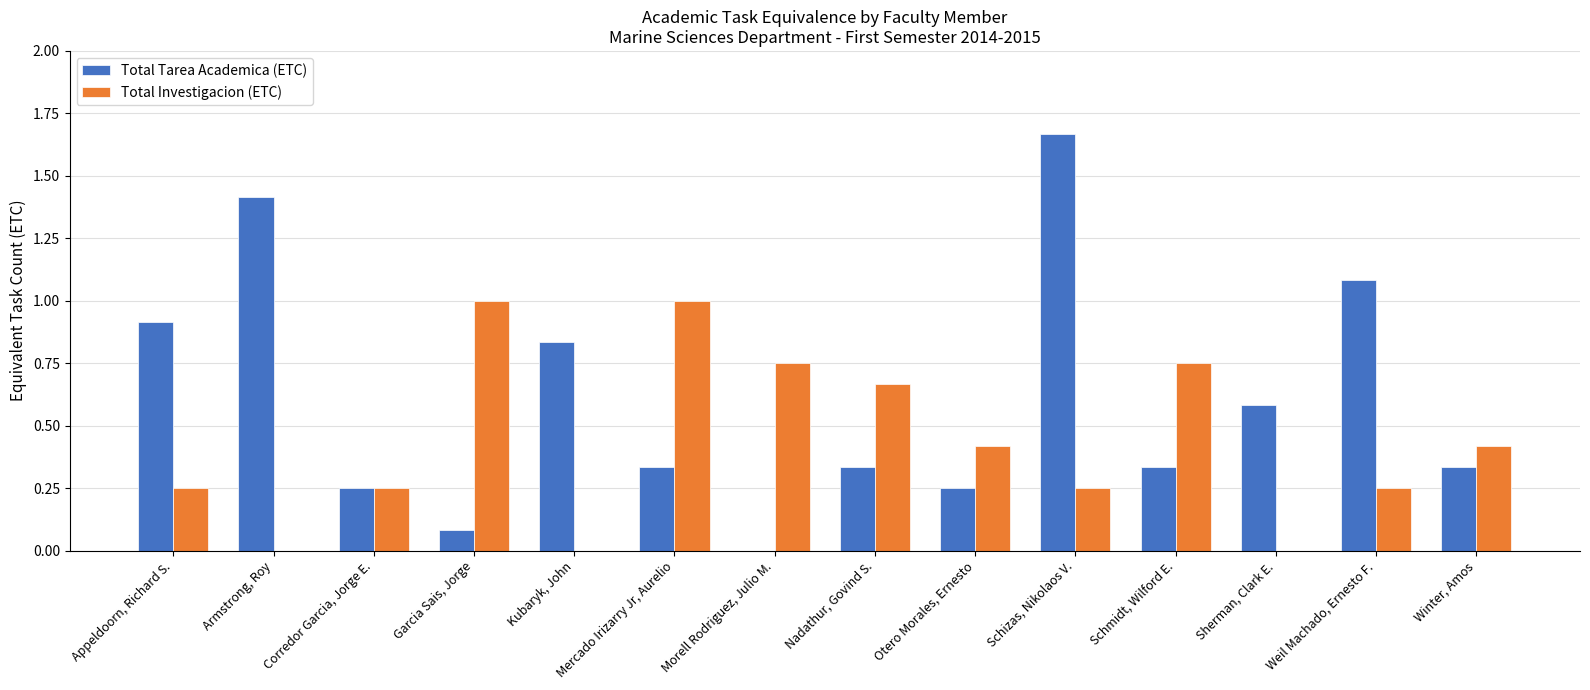

What is the total value across all series at Appeldoorn, Richard S.?

1.2